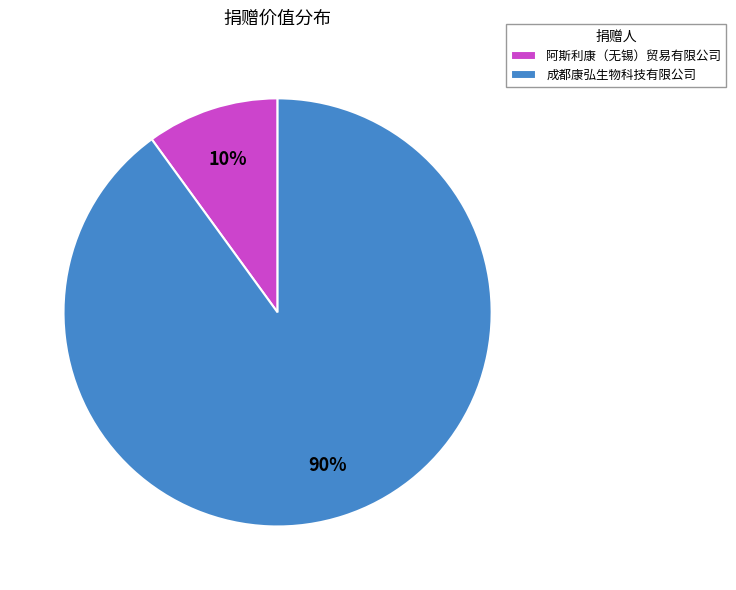

Between 成都康弘生物科技有限公司 and 阿斯利康（无锡）贸易有限公司, which is larger?

成都康弘生物科技有限公司